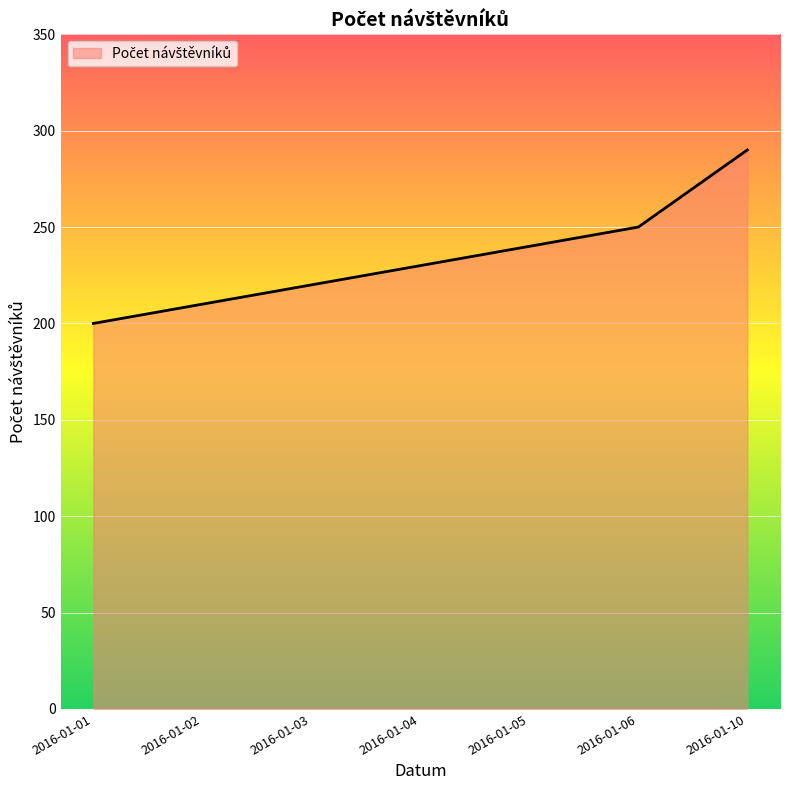

How many values are between 210 and 250?

5